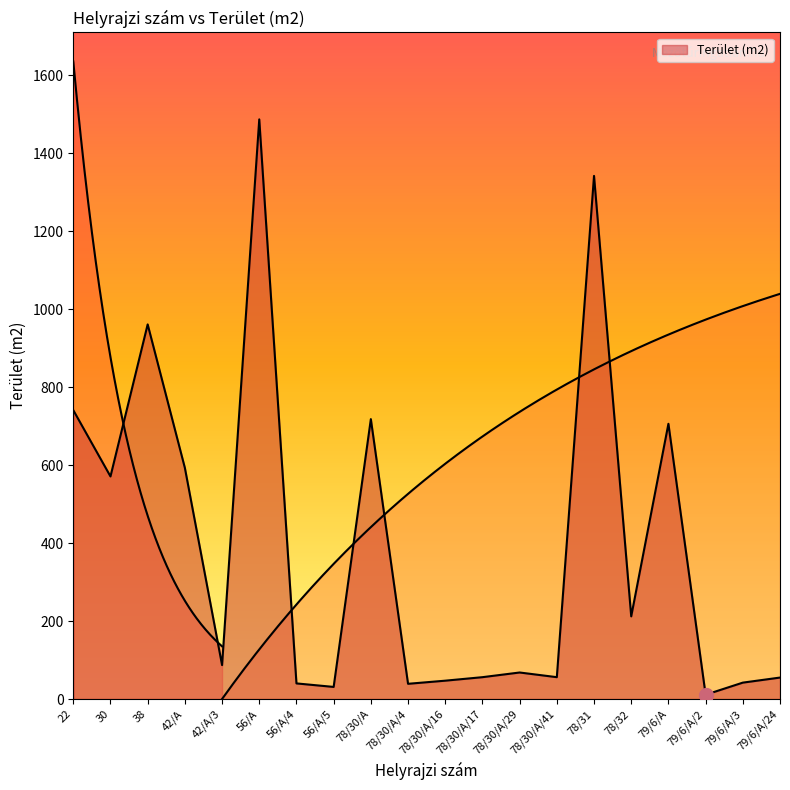

What is the value of the 20th point from the left?

55